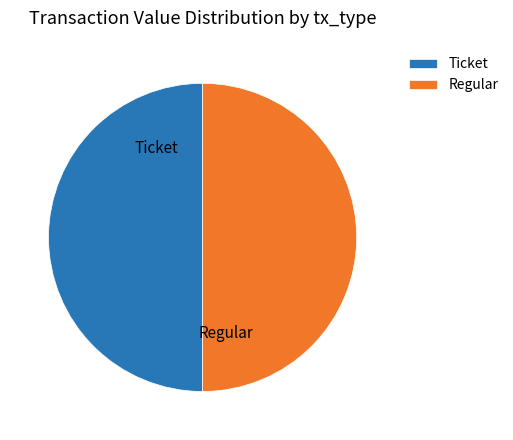

Do Regular and Ticket together represent more than half of the pie?

Yes